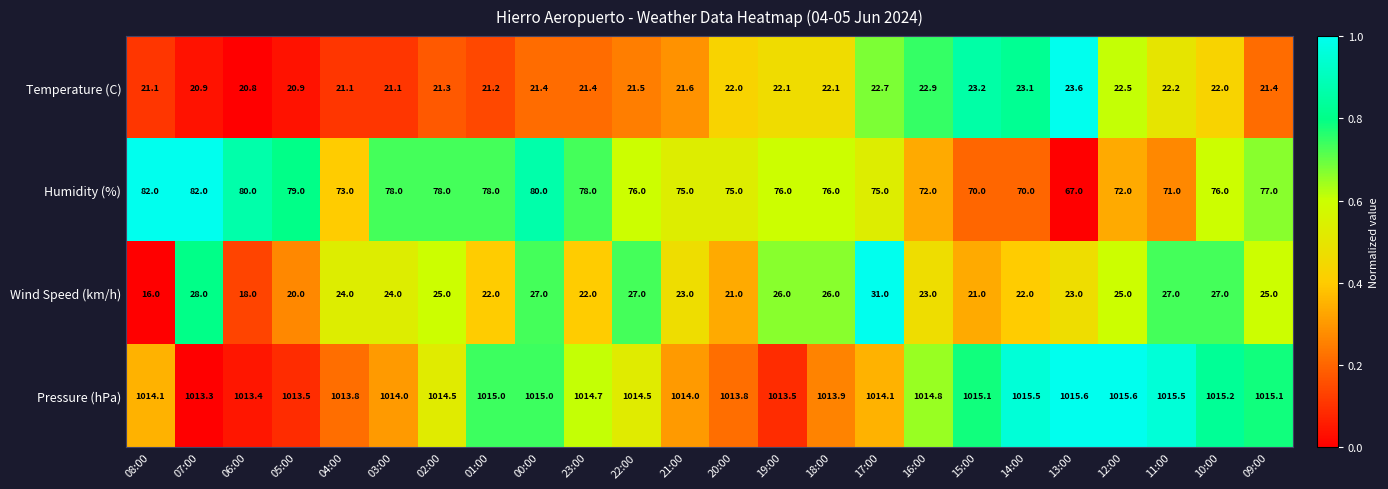

Rank the series at 08:00 from lowest to highest value.

Wind Speed (km/h), Temperature (C), Humidity (%), Pressure (hPa)